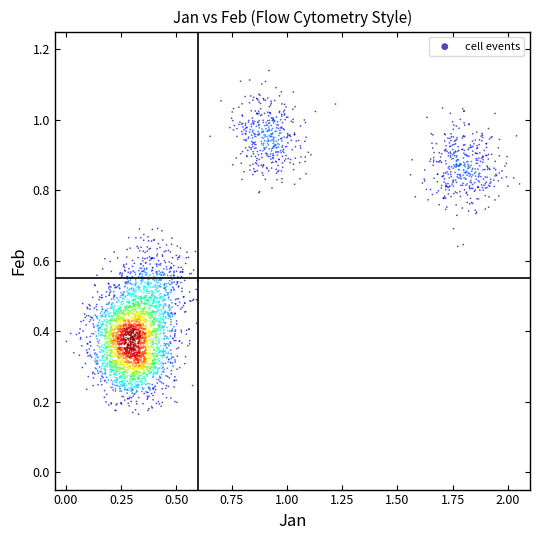

What is the range of X values (max minus min)?

2.0